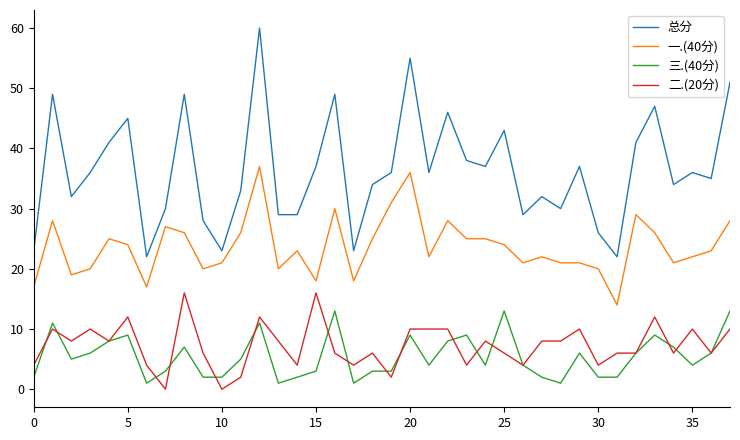

True or false: 总分 and 一.(40分) cross at least once.

False